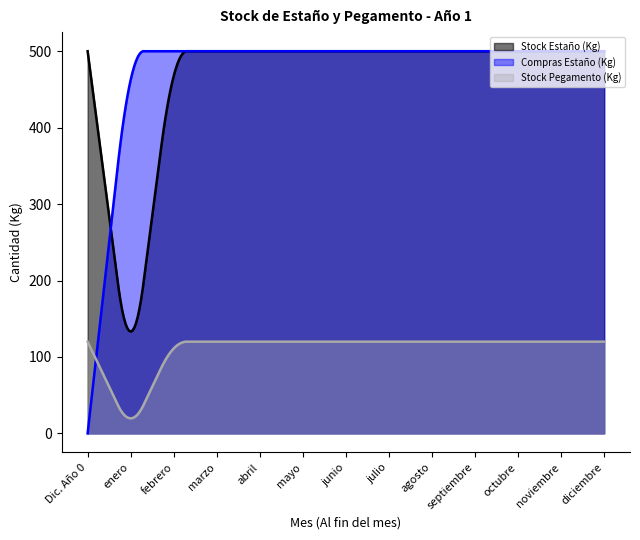

Which series ends up on top after the final intersection of Stock Estaño (Kg) and Compras Estaño (Kg)?

Compras Estaño (Kg)